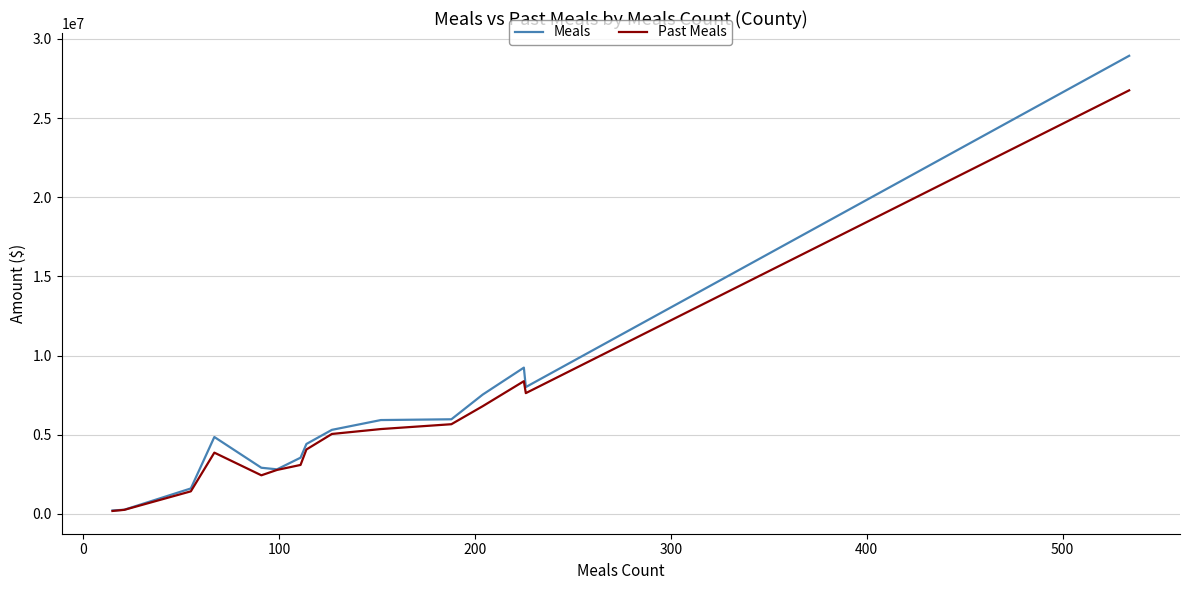

Rank the series by their maximum value, from highest to lowest.

Meals, Past Meals